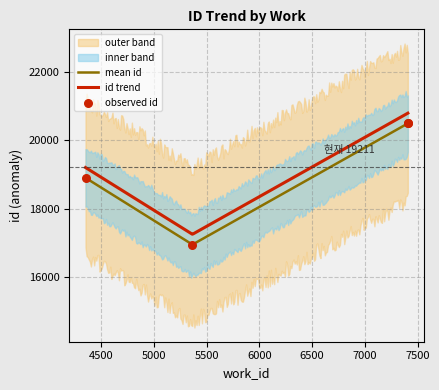

Approximately how many times larger is the value at 4353 compared to 5366?

1.1